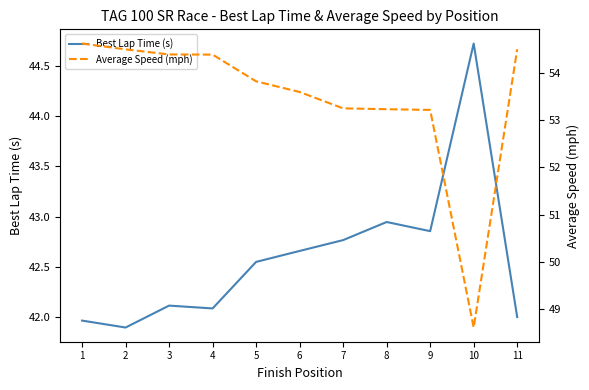

The Average Speed (mph) series shows 53.2 at 9. True or false?

True